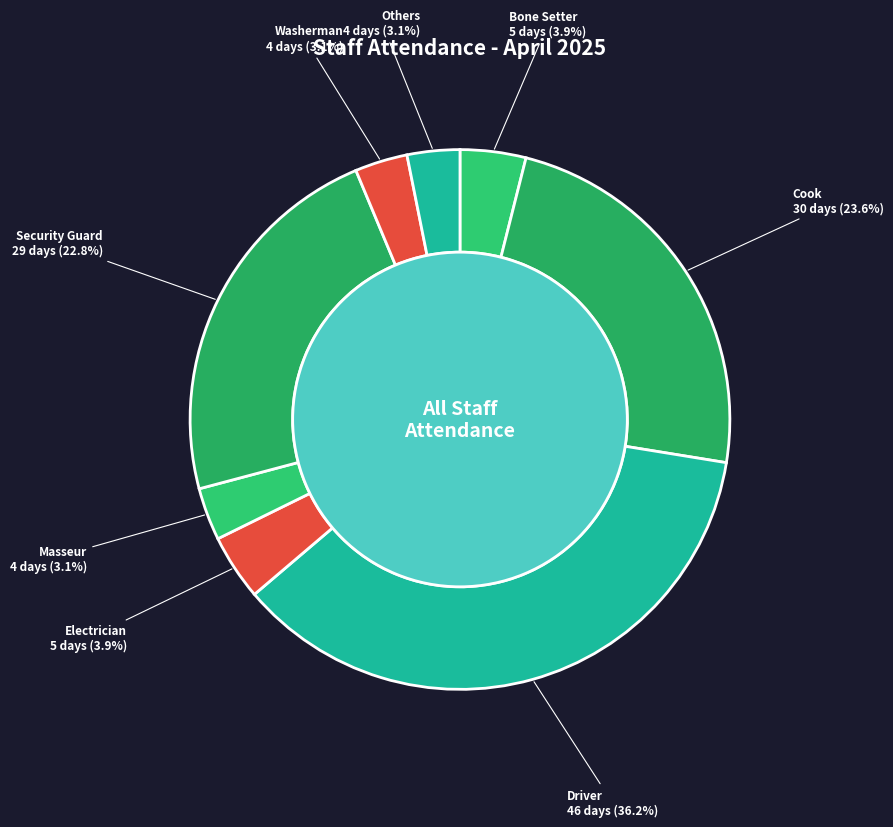

Is the sum of Cook and Washerman greater than half?

No